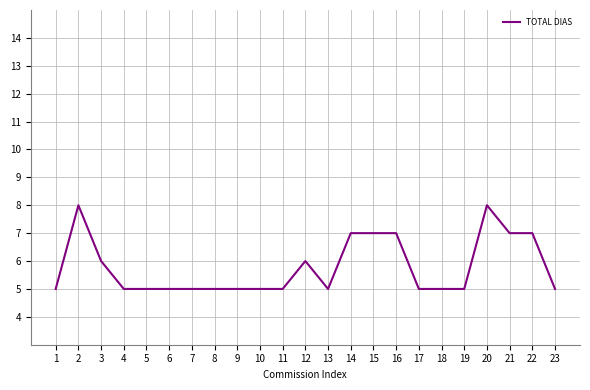

What value does the data have at 11?

5